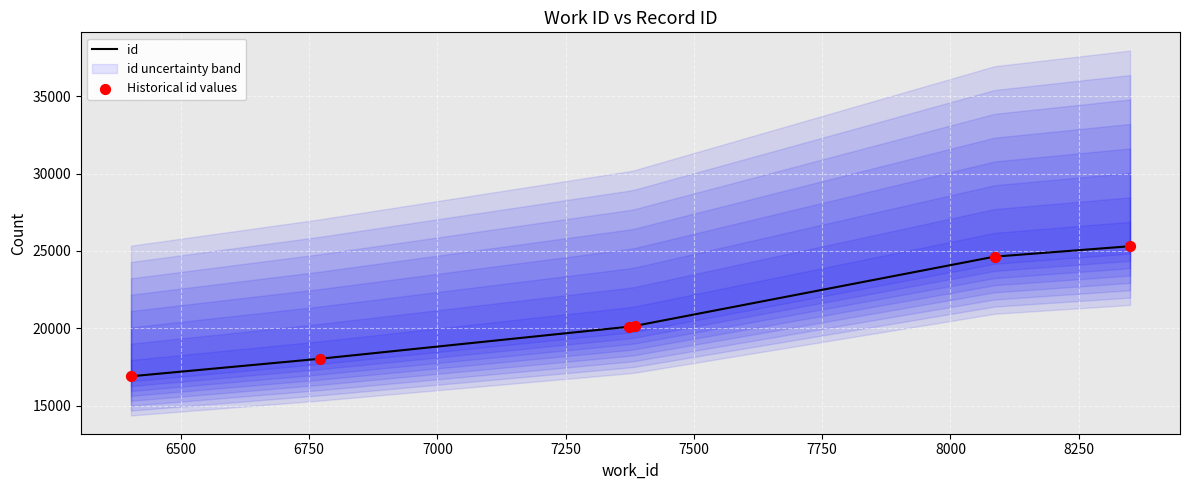

What are all the series names shown in the legend?

id, Historical id values